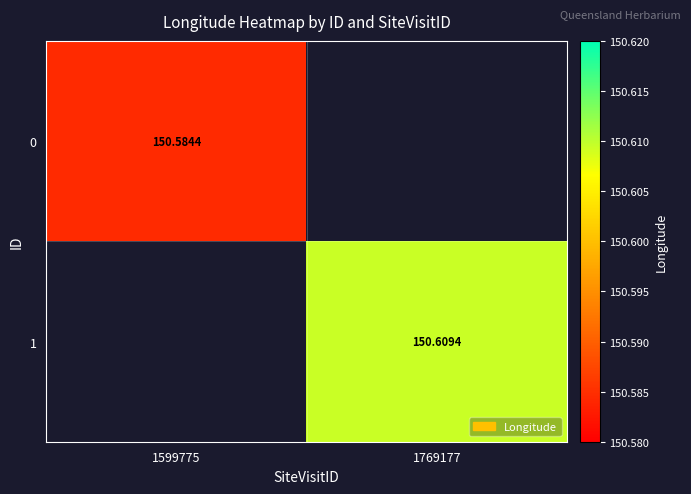

Is the value of 1 at 1769177 greater than the value of 0 at 1599775?

Yes